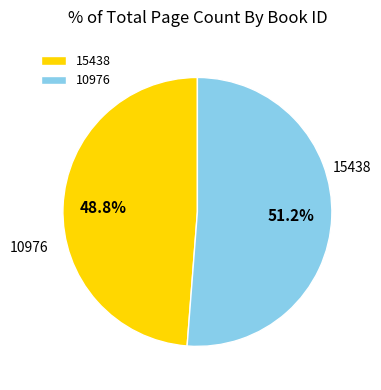

Count the number of slices in the pie.

2